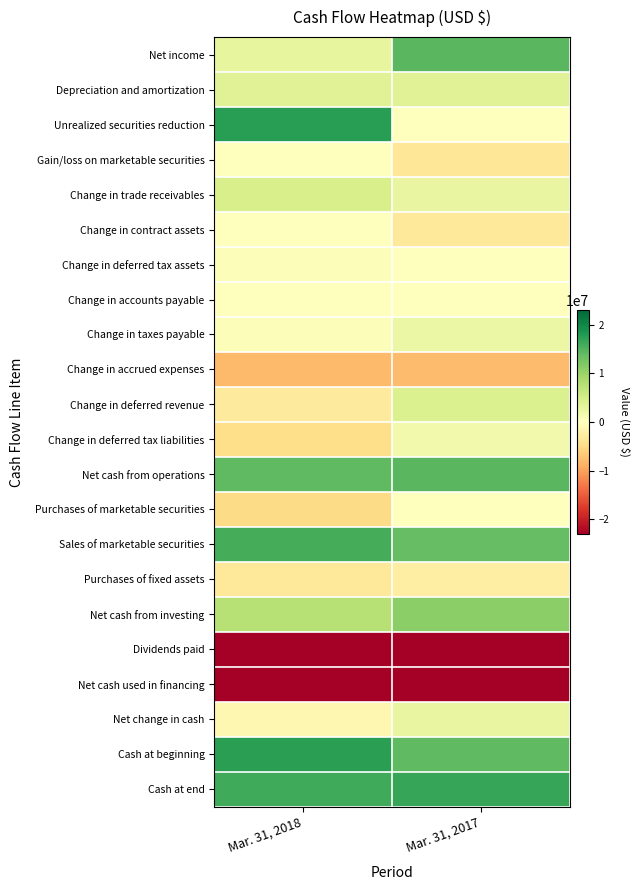

What is the spread (max minus min) of values at Mar. 31, 2018?

40707228